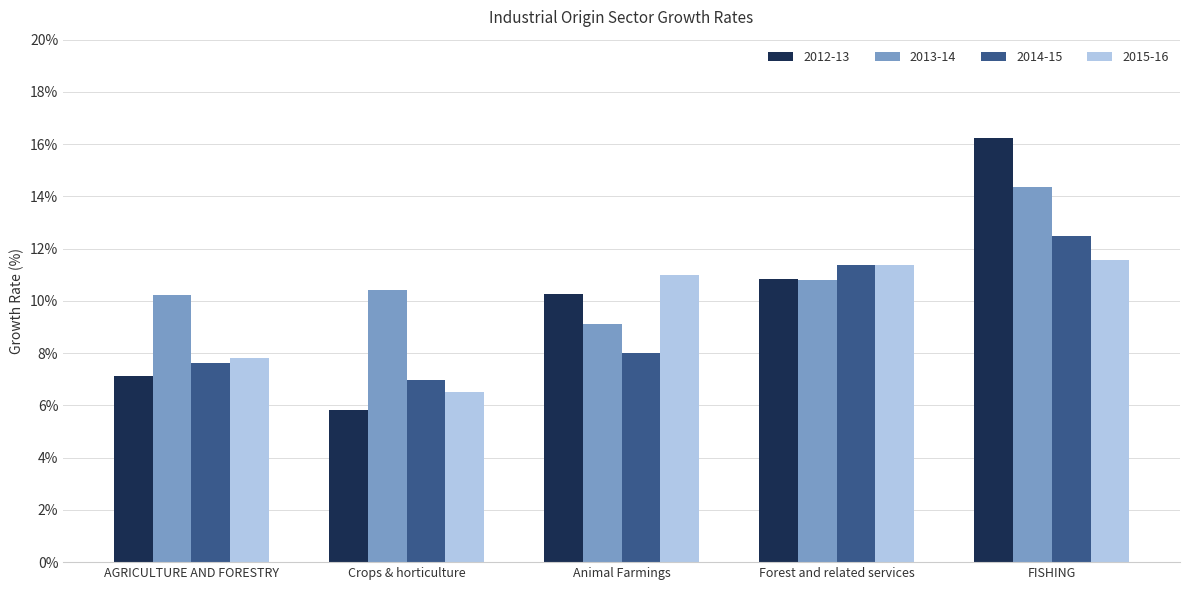

What is the total value across all series at Forest and related services?

44.4